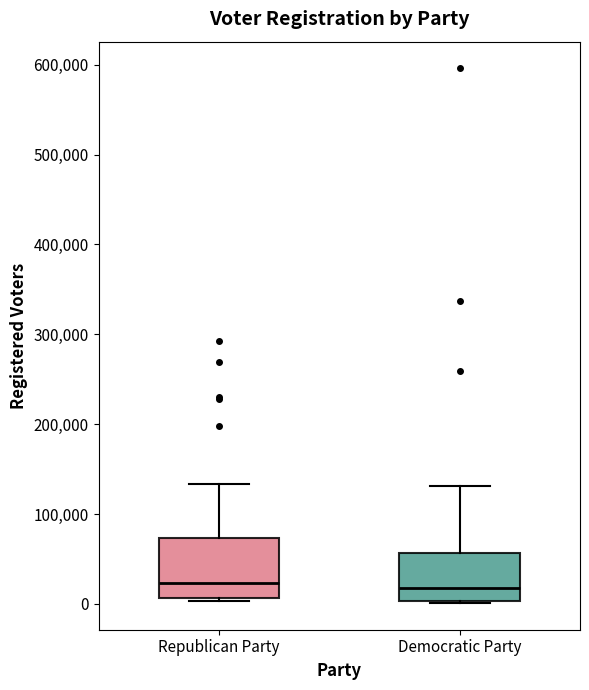

Reading left to right, transcribe this box plot: for each box, give where its median line is, the range the box spans, and where its two whiskers end, as read against the y-axis. The values are not printed on the chart, so give them approximately, as read against the axis.

Republican Party: median 20000, box 10000 to 70000, whiskers 0 to 130000
Democratic Party: median 20000, box 0 to 60000, whiskers 0 to 130000